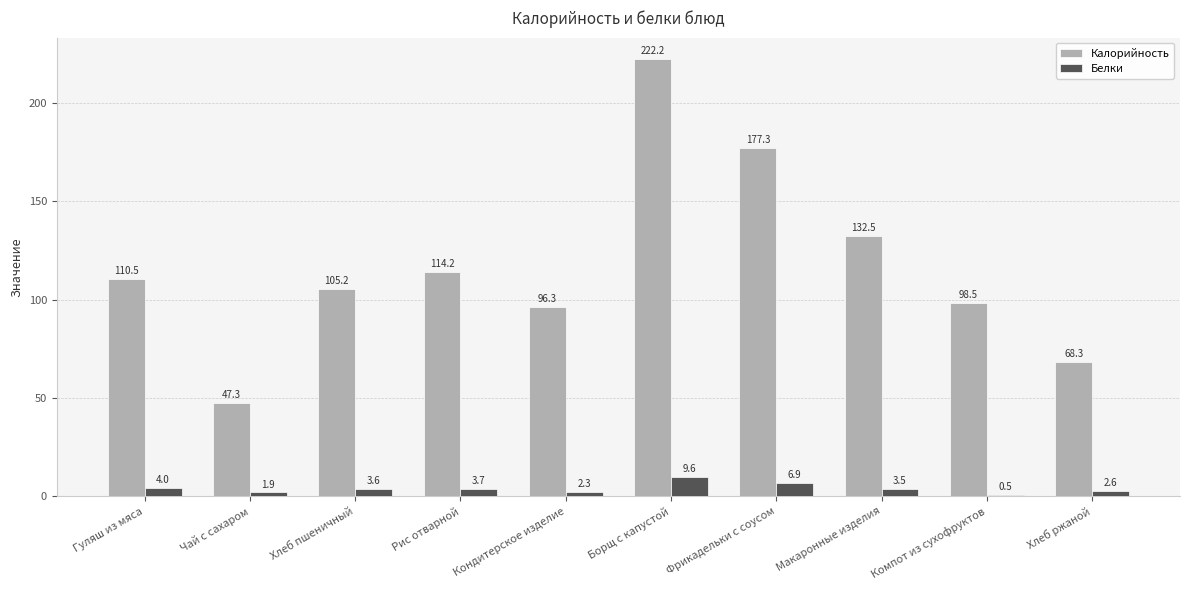

Which series has the largest total across all categories?

Калорийность